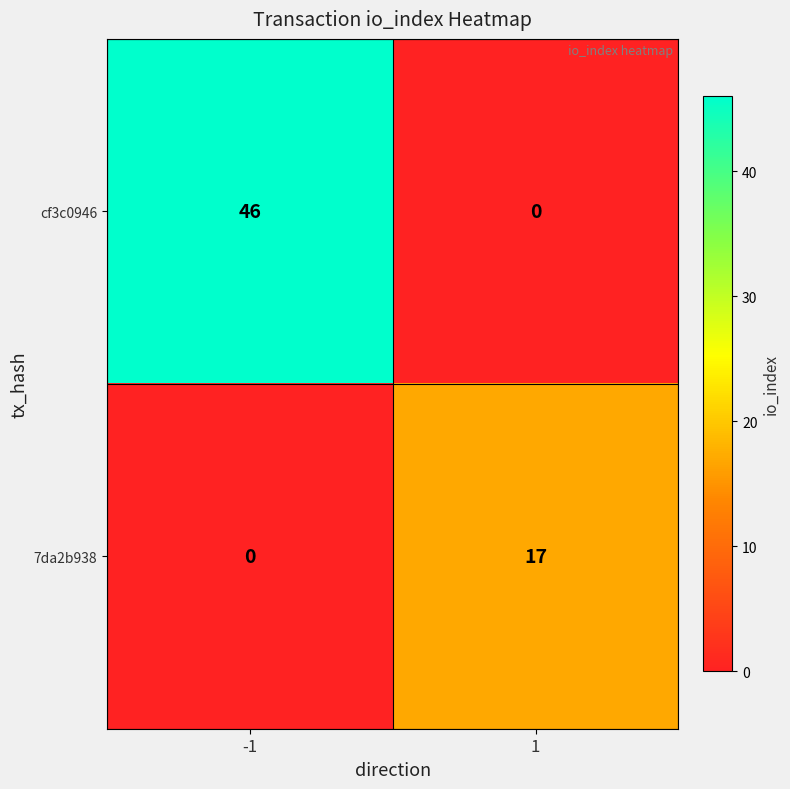

Reading right to left, transcribe all the data shown in this chart.

cf3c0946: 0	46
7da2b938: 17	0